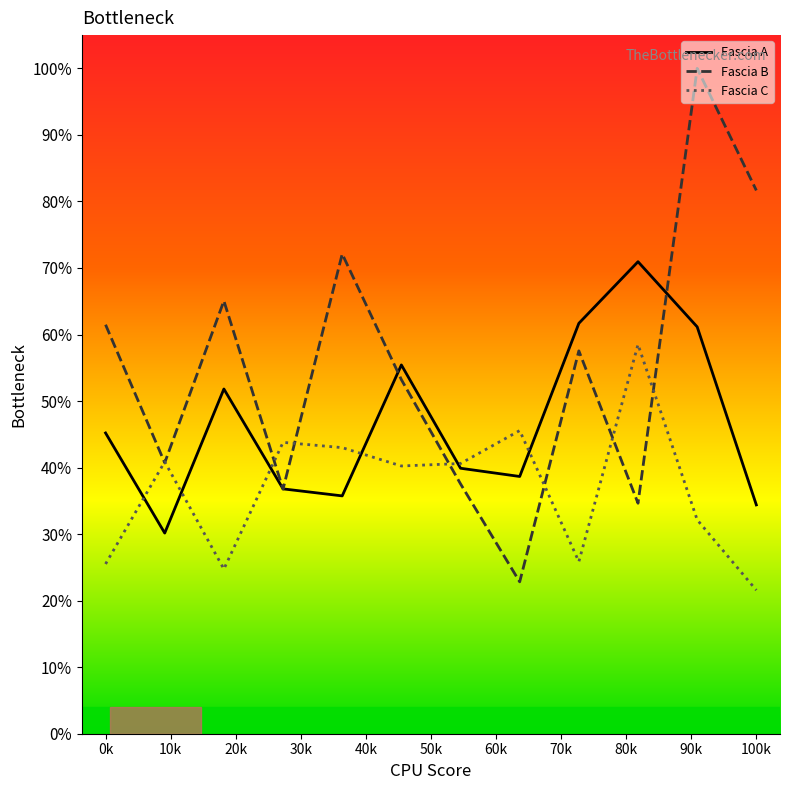

True or false: Fascia C has more than 1 points higher than both neighbors.

True